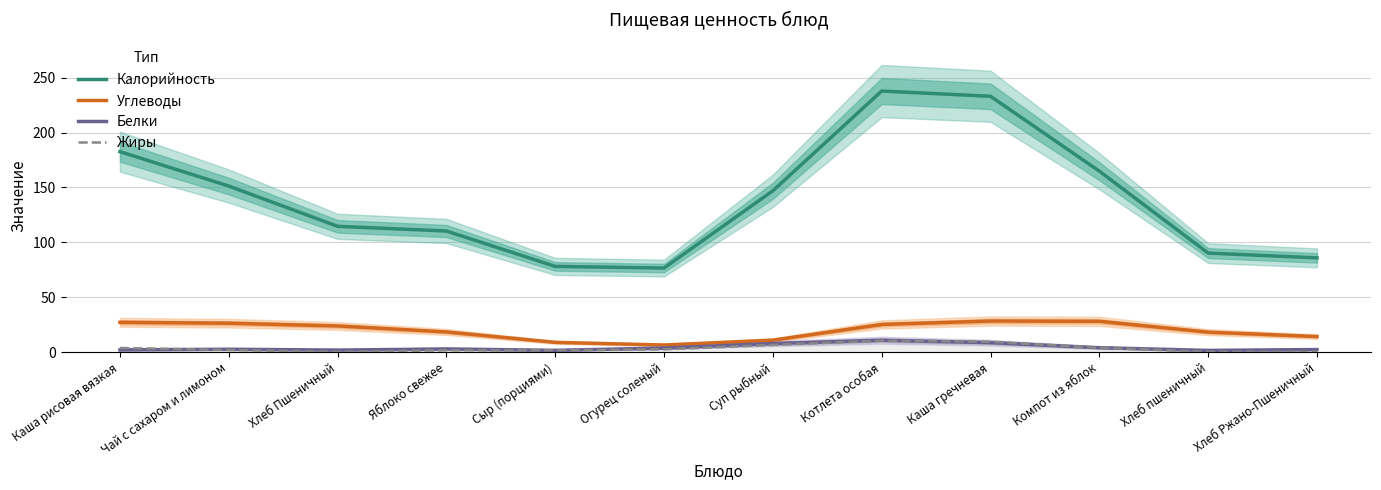

True or false: Жиры and Калорийность intersect in this chart.

False